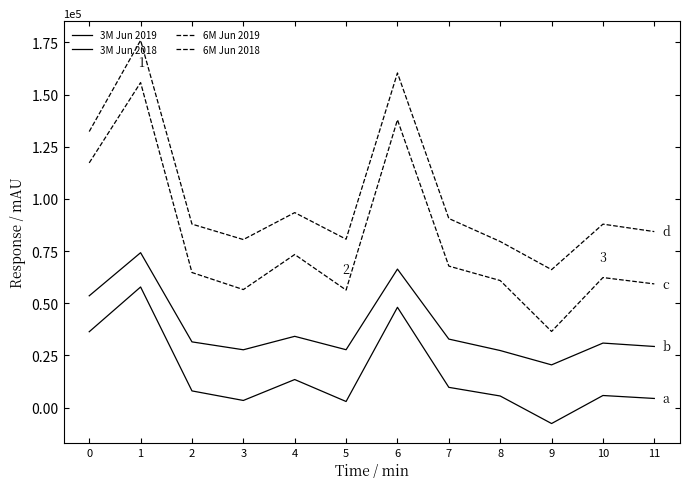

Which series changed the most between 2 and 9?

6M Jun 2019